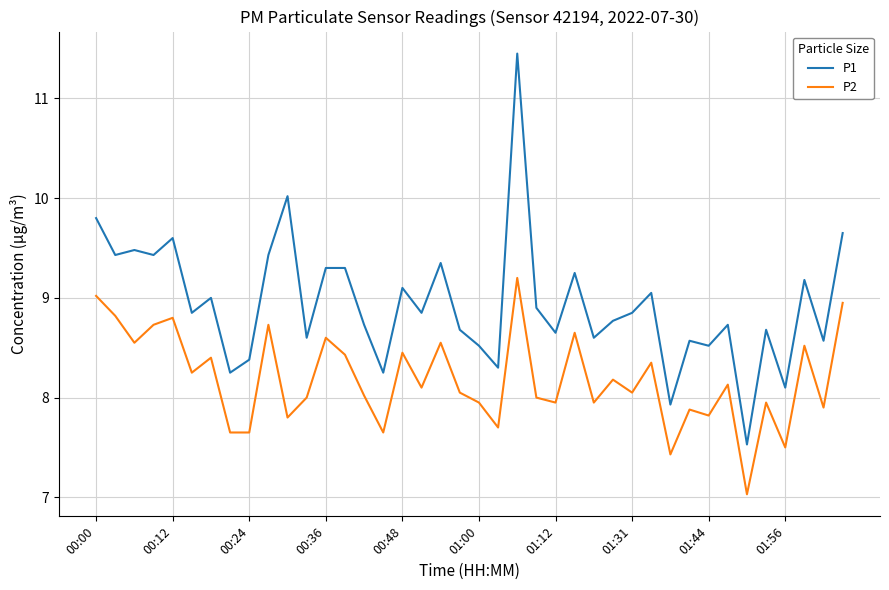

Which series has the largest total across all categories?

P1